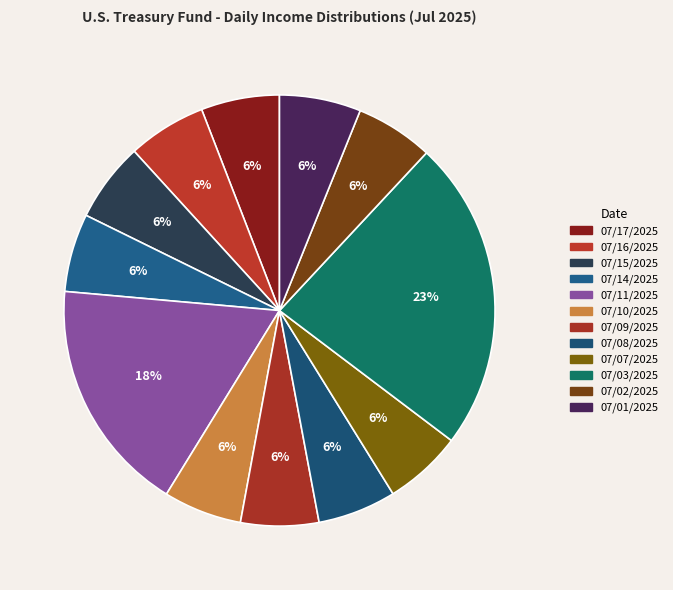

Count the number of slices in the pie.

12